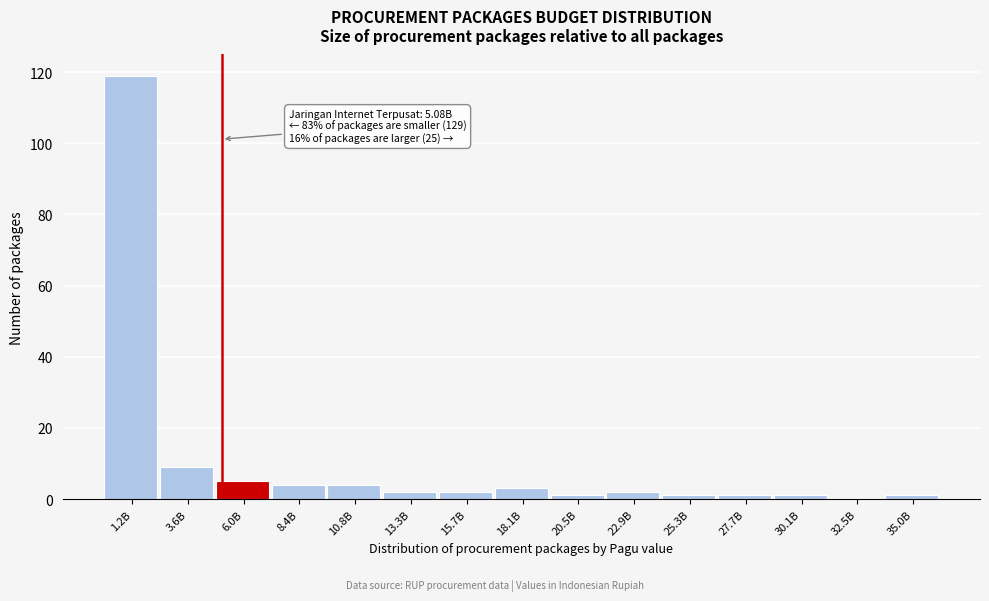

Reading left to right, extract all data points from this chart.

1.2B=119	3.6B=9	6.0B=5	8.4B=4	10.8B=4	13.3B=2	15.7B=2	18.1B=3	20.5B=1	22.9B=2	25.3B=1	27.7B=1	30.1B=1	32.5B=0	35.0B=1